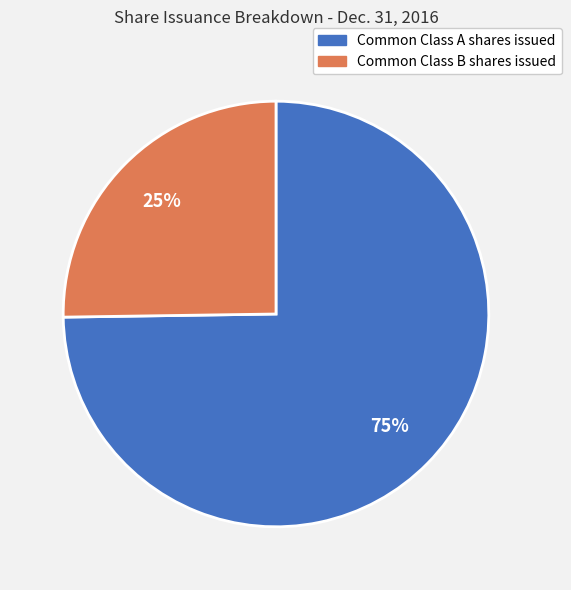

Do Common Class A shares issued and Common Class B shares issued together represent more than half of the pie?

Yes